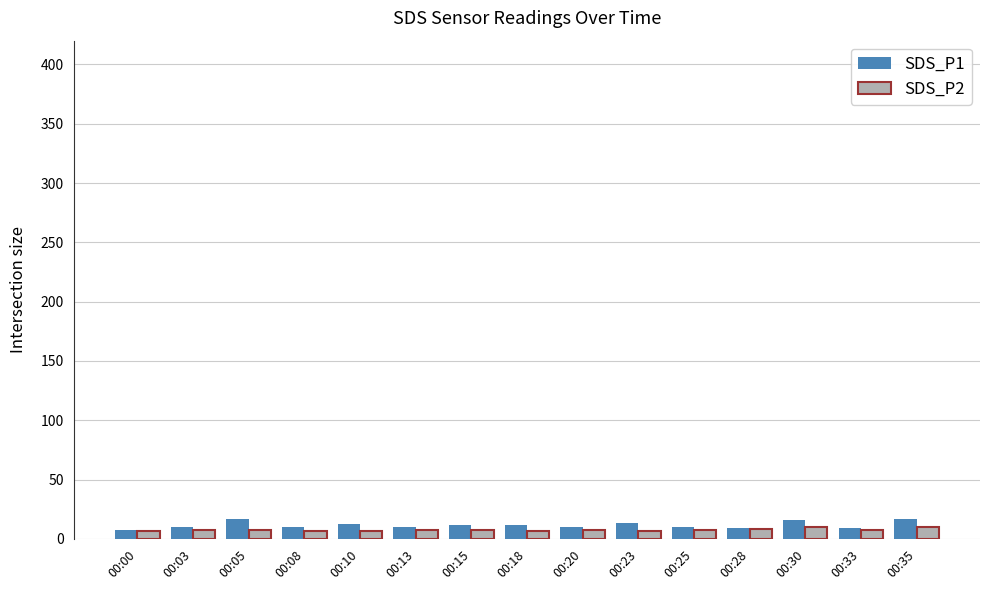

What is the maximum value shown in the chart?

17.2